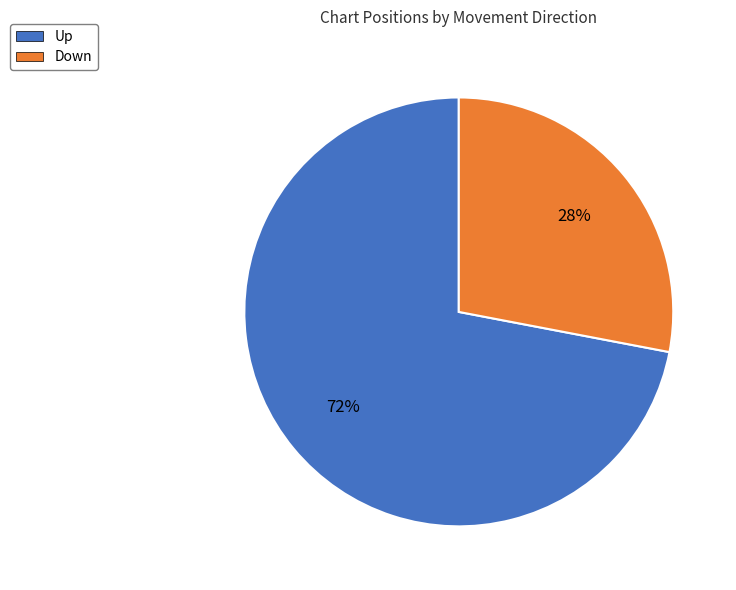

To the nearest percent, what is the difference between the largest and smallest slice percentages?

44%